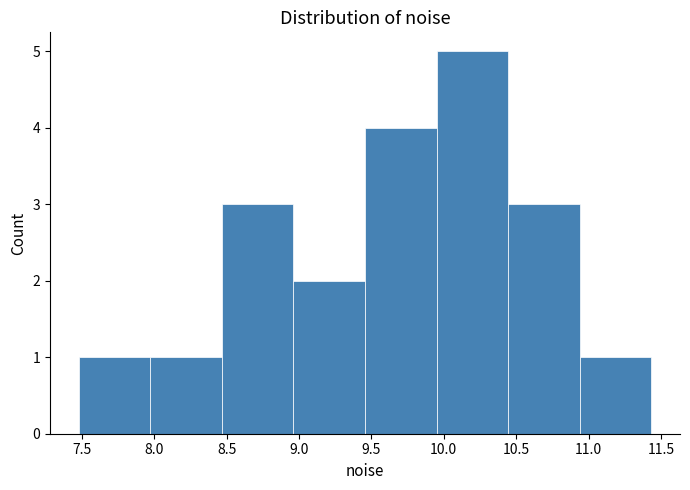

How tall is the bar that spans 7.95 to 8.45 on the x-axis? Neither the bar edges nor the heights are printed on the chart, so give them approximately, as read against the axes.

1